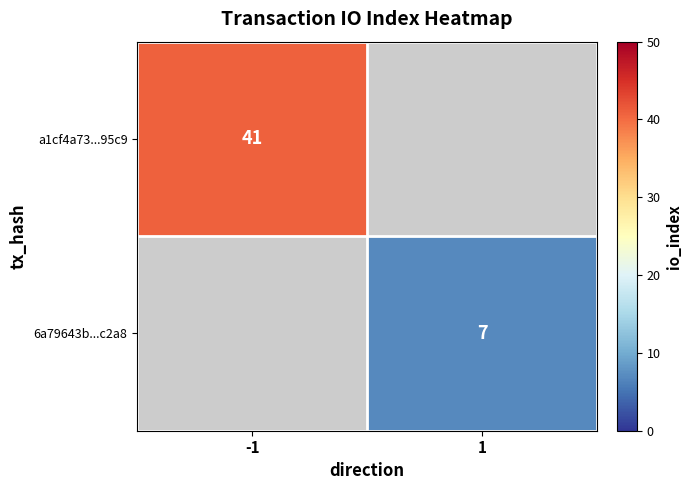

Which label corresponds to the smallest value in the chart?

1